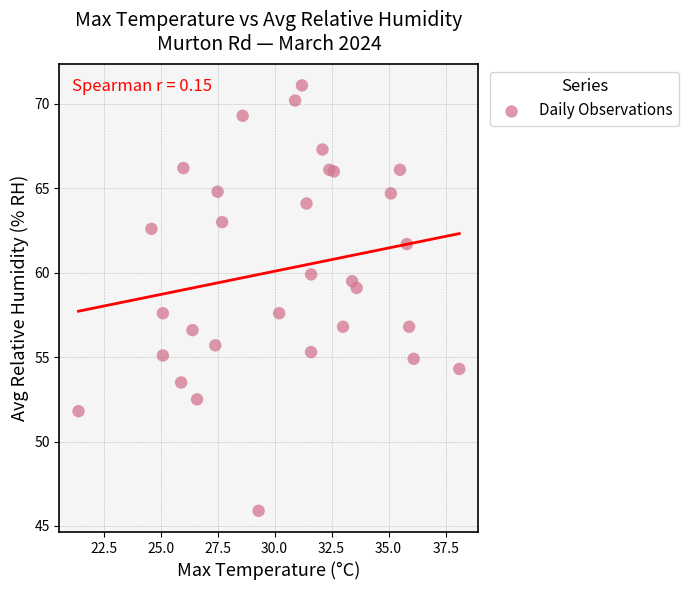

What is the range of Y values (max minus min)?

25.2